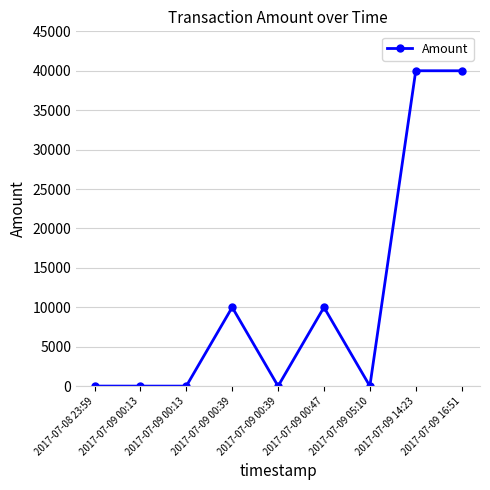

Is it true that the value at 2017-07-09 00:13 is 1?

False